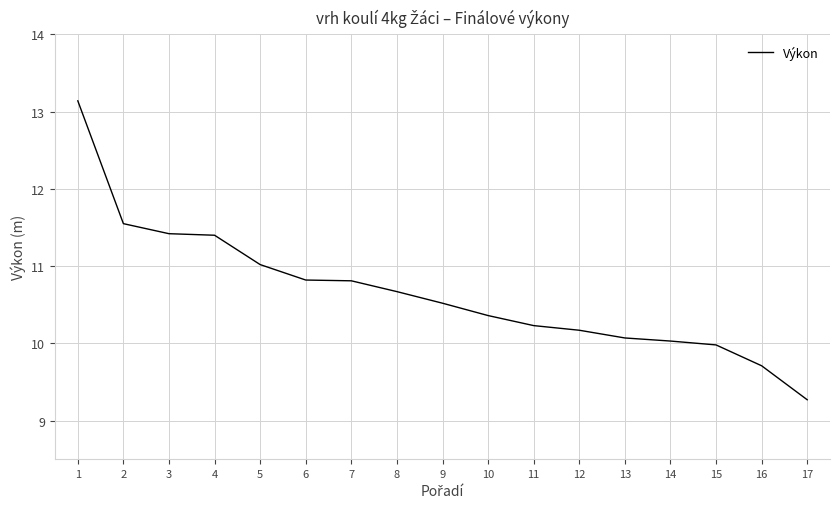

Where is the data nearest to the value 11?

5